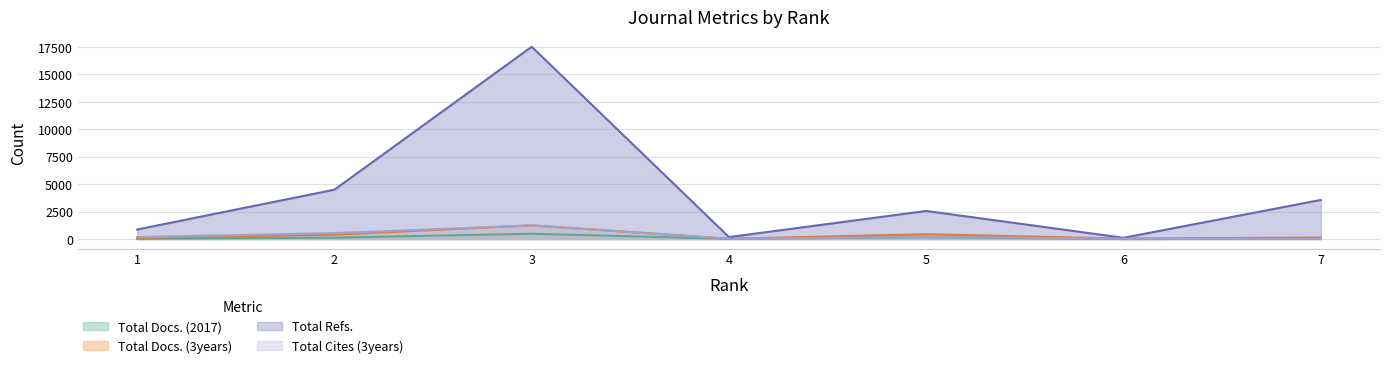

Which category has the lowest value in the Total Docs. (3years) series?

4